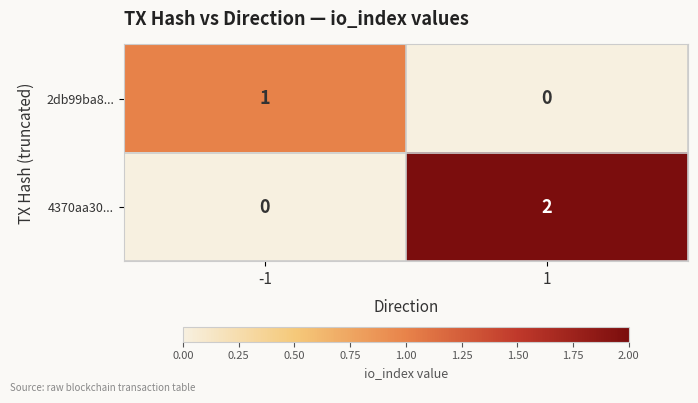

The value of 2db99ba8... at 1 is 0. True or false?

True